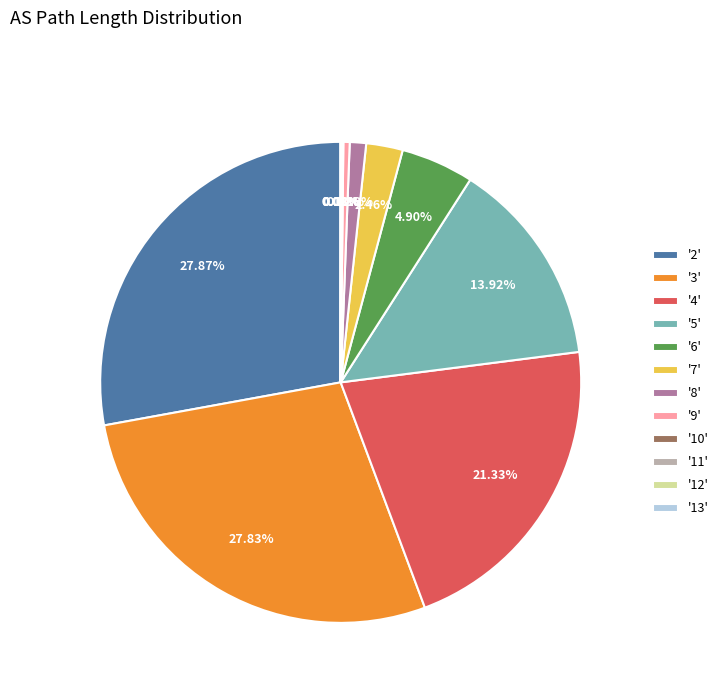

Is there a majority slice in this chart?

No